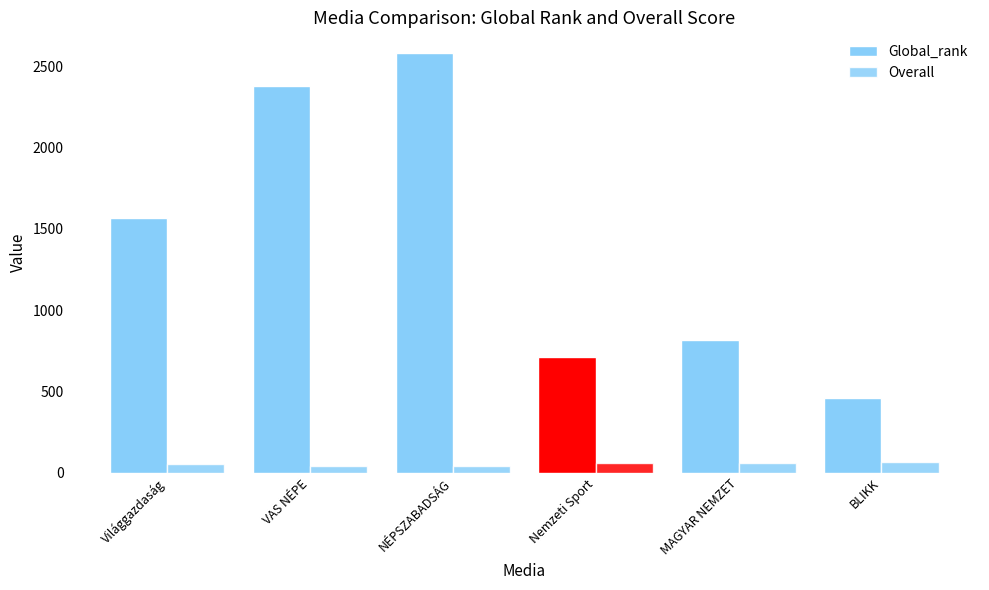

Reading left to right, transcribe all the data shown in this chart.

Global_rank: 1563.0	2378.0	2579.0	708.0	813.0	458.0
Overall: 50.2	43.0	41.2	59.0	57.5	62.5